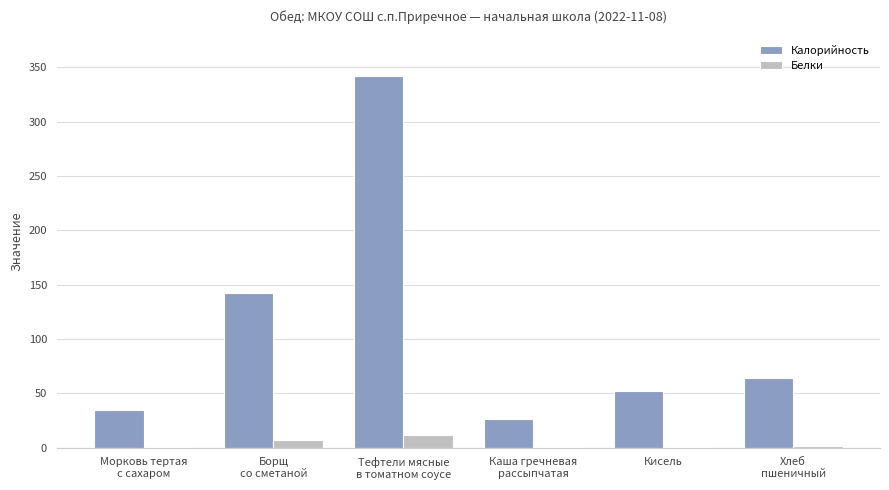

True or false: Калорийность has a value of 17.4 at Кисель.

False